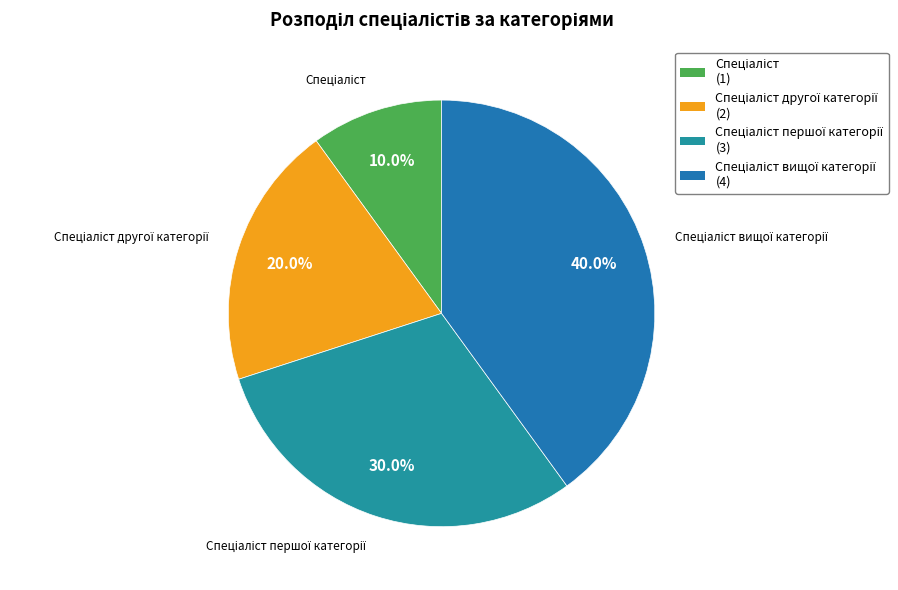

Is there a majority slice in this chart?

No